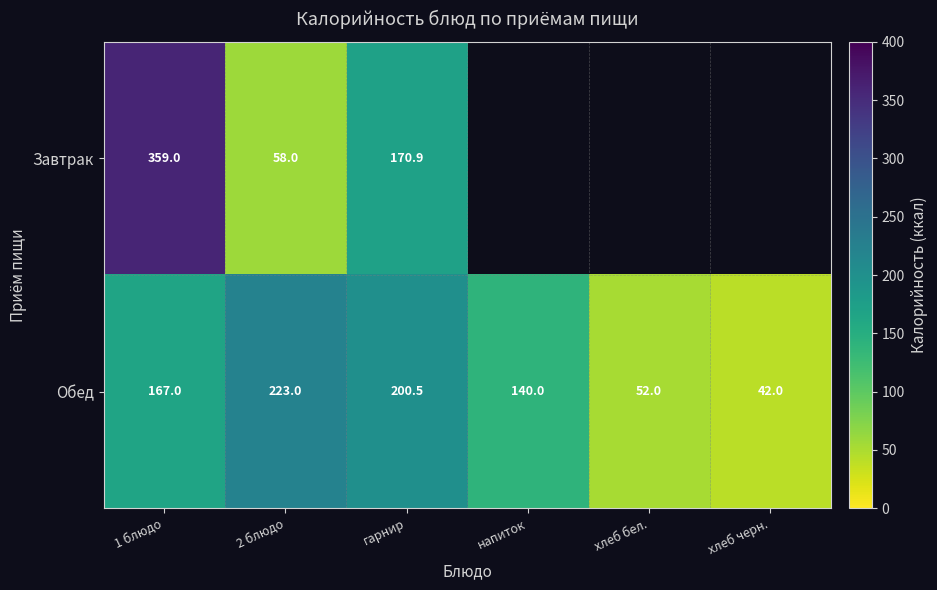

What is the smallest value displayed?

42.0